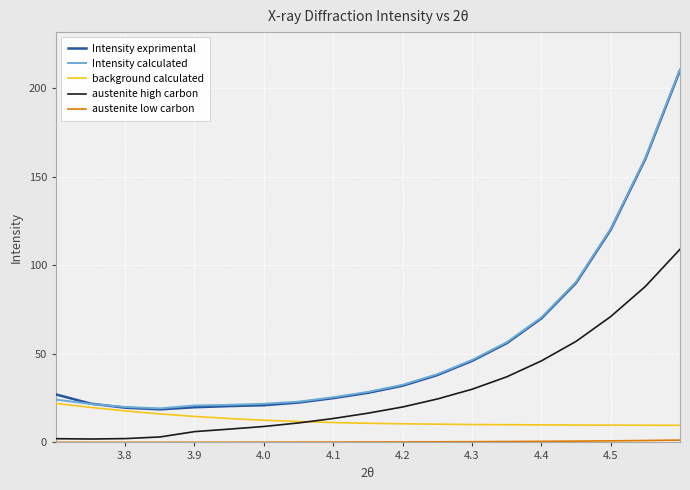

What is the greatest value displayed?

210.5